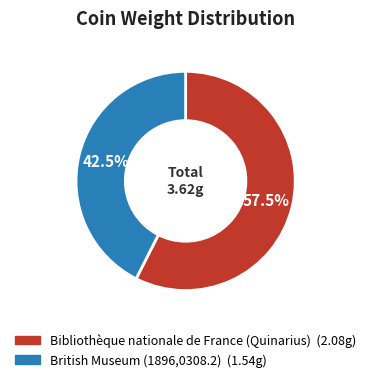

Is it true that Bibliothèque nationale de France (Quinarius) is 51% of the pie?

False